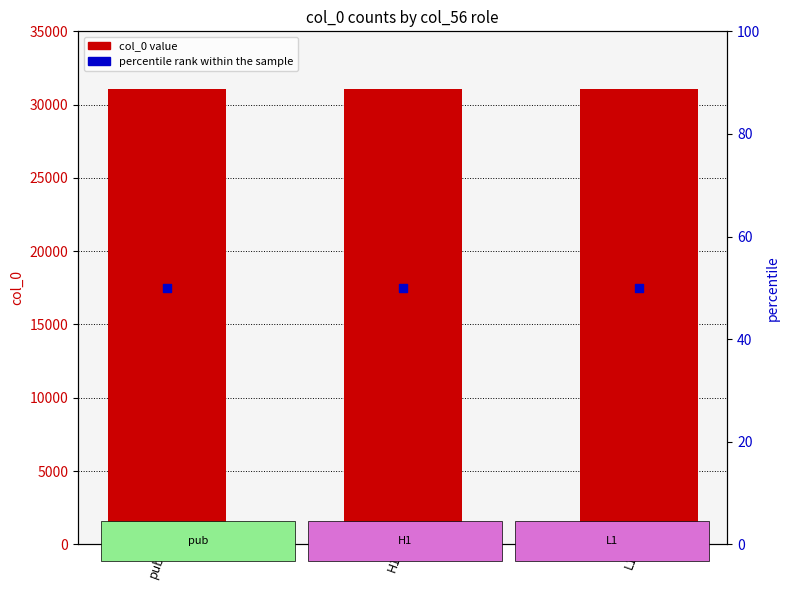

Which series contains the lowest Y value?

percentile rank within the sample